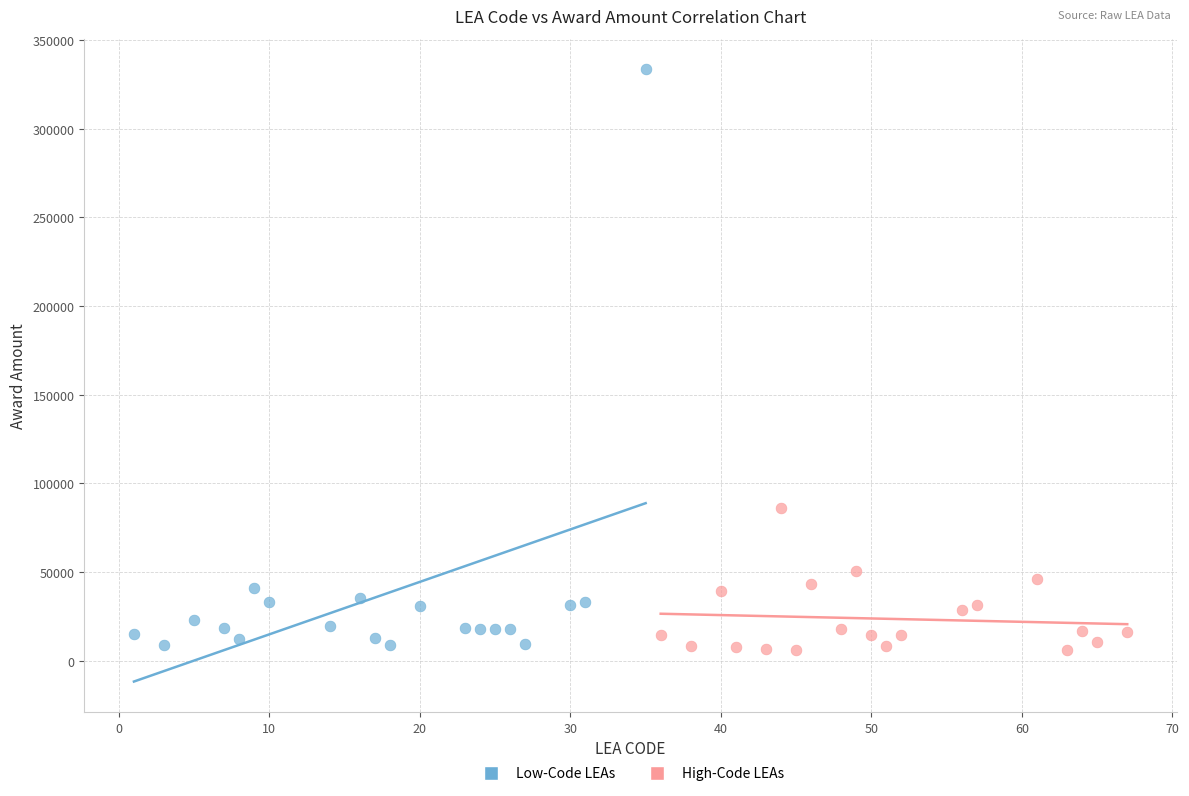

Which series has the widest spread of Y values?

Low-Code LEAs